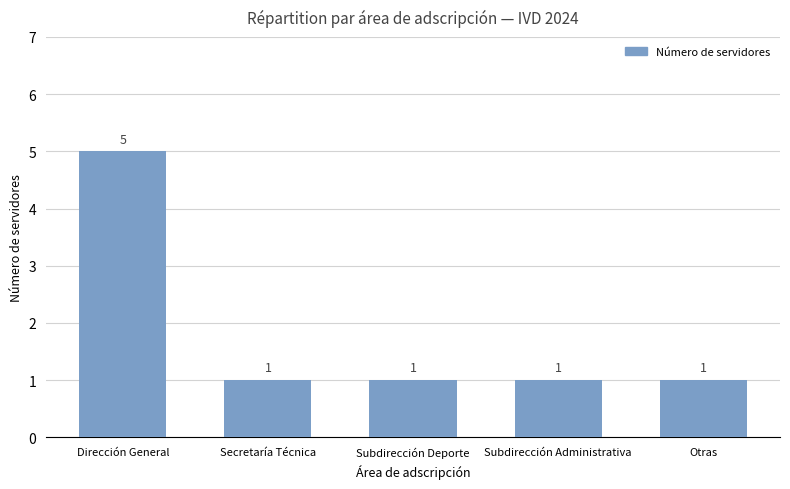

What is the change in value from Dirección General to Subdirección Administrativa?

-4